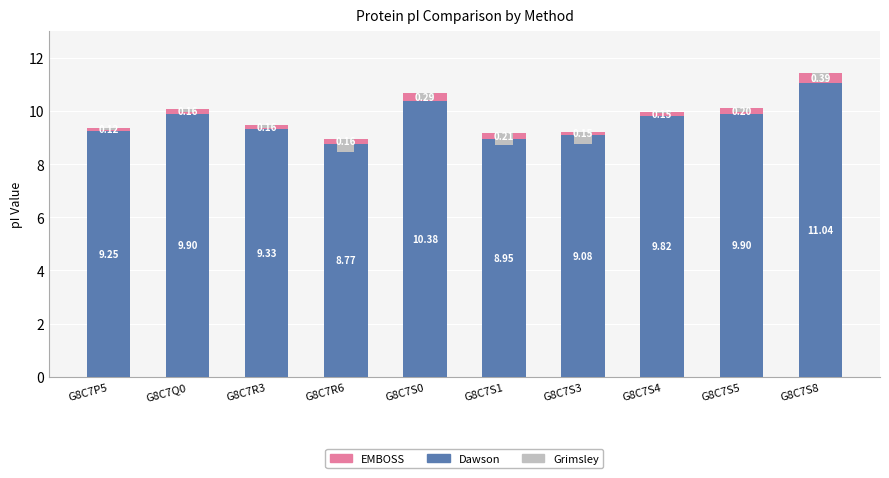

Where is Dawson nearest to the value 9?

G8C7S1